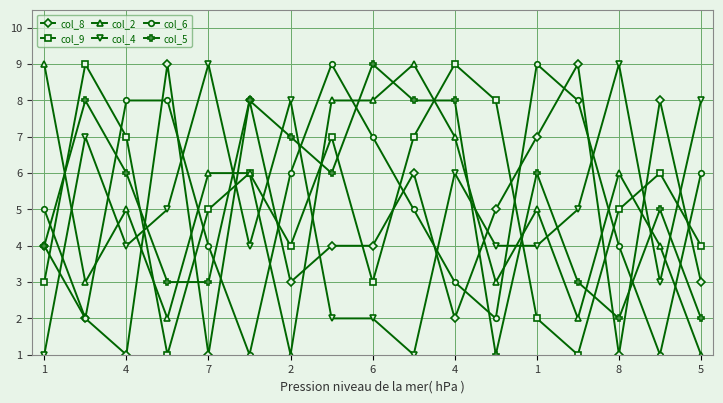

After their last crossing, which series has the higher values: col_2 or col_6?

col_6